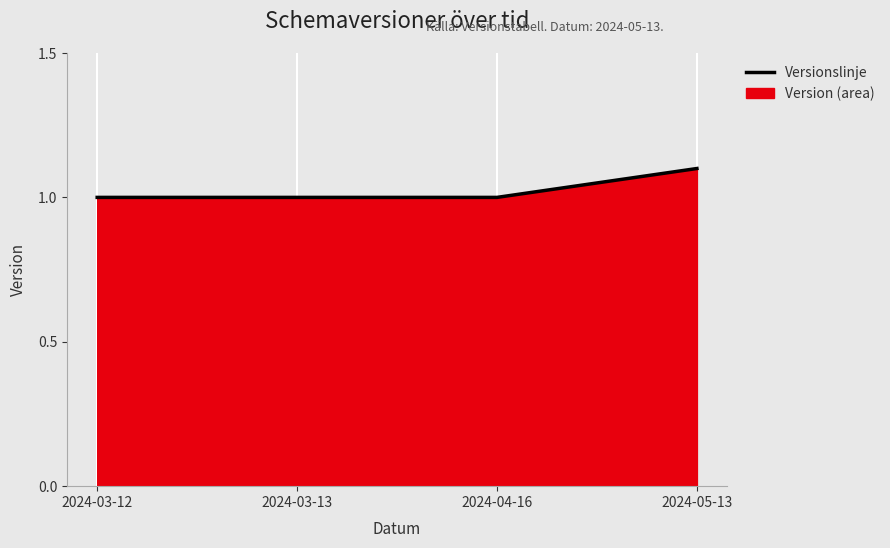

What is the difference between the values at 2024-03-12 and 2024-05-13?

0.1